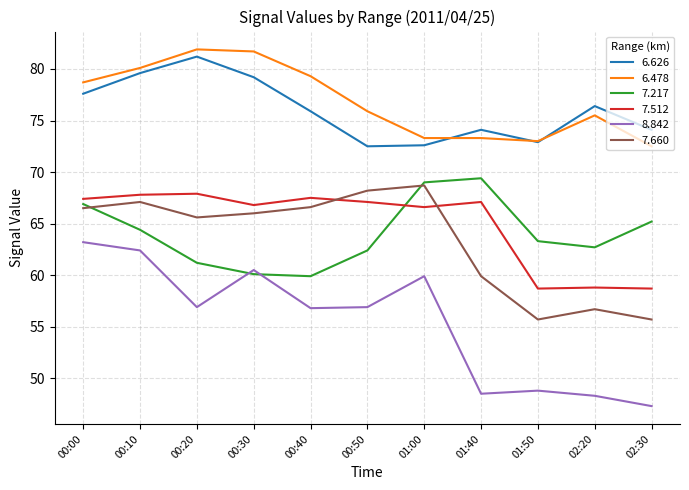

What is the total value across all series at 00:30?

414.3